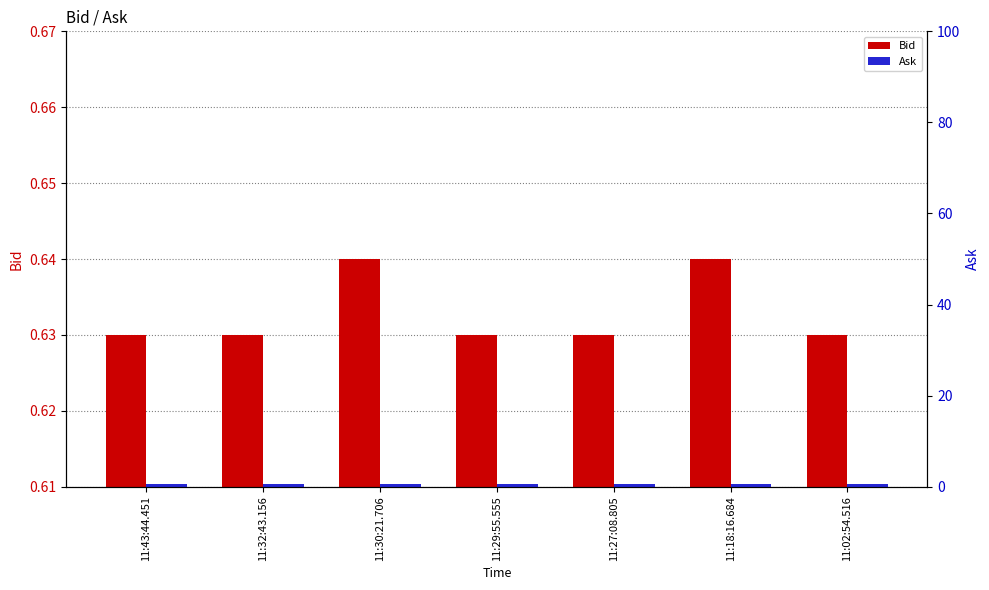

What are all the series names shown in the legend?

Bid, Ask